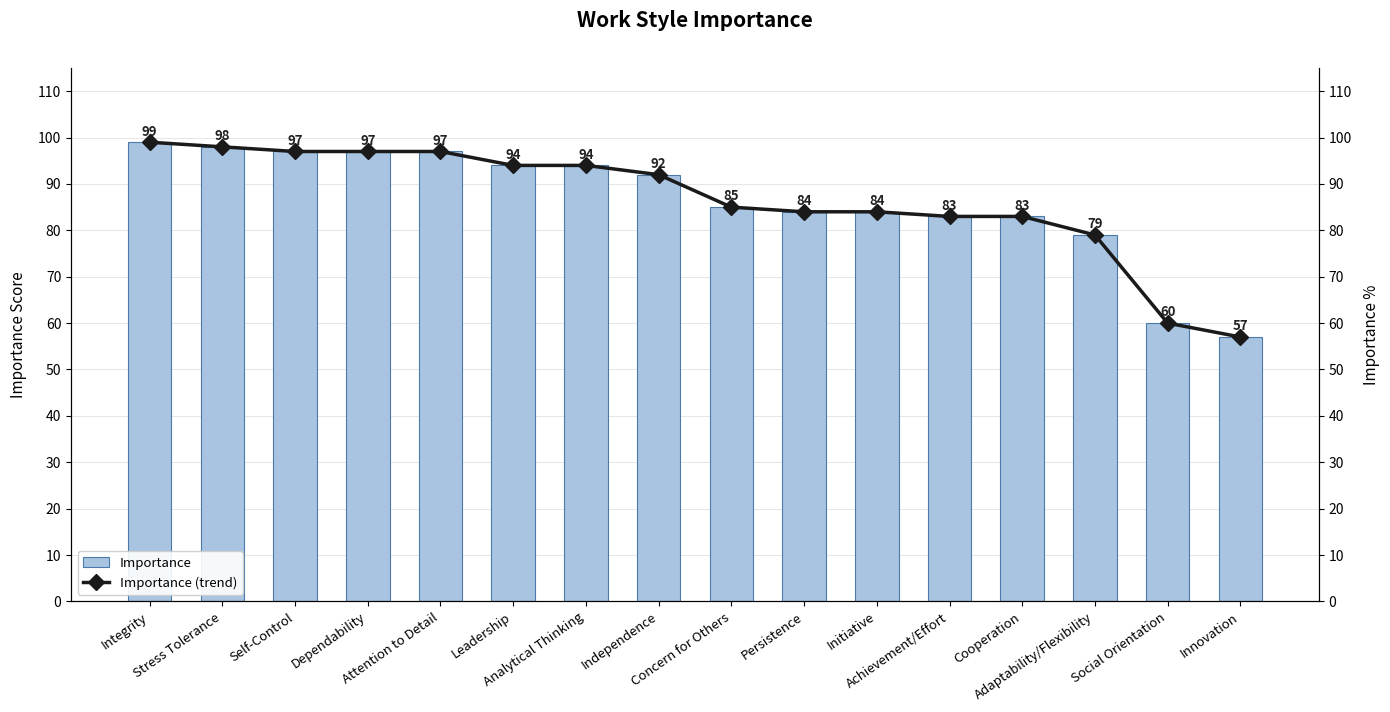

Reading right to left, what are all the values shown in this chart?

Importance: Innovation=57	Social Orientation=60	Adaptability/Flexibility=79	Cooperation=83	Achievement/Effort=83	Initiative=84	Persistence=84	Concern for Others=85	Independence=92	Analytical Thinking=94	Leadership=94	Attention to Detail=97	Dependability=97	Self-Control=97	Stress Tolerance=98	Integrity=99
Importance (trend): Innovation=57	Social Orientation=60	Adaptability/Flexibility=79	Cooperation=83	Achievement/Effort=83	Initiative=84	Persistence=84	Concern for Others=85	Independence=92	Analytical Thinking=94	Leadership=94	Attention to Detail=97	Dependability=97	Self-Control=97	Stress Tolerance=98	Integrity=99